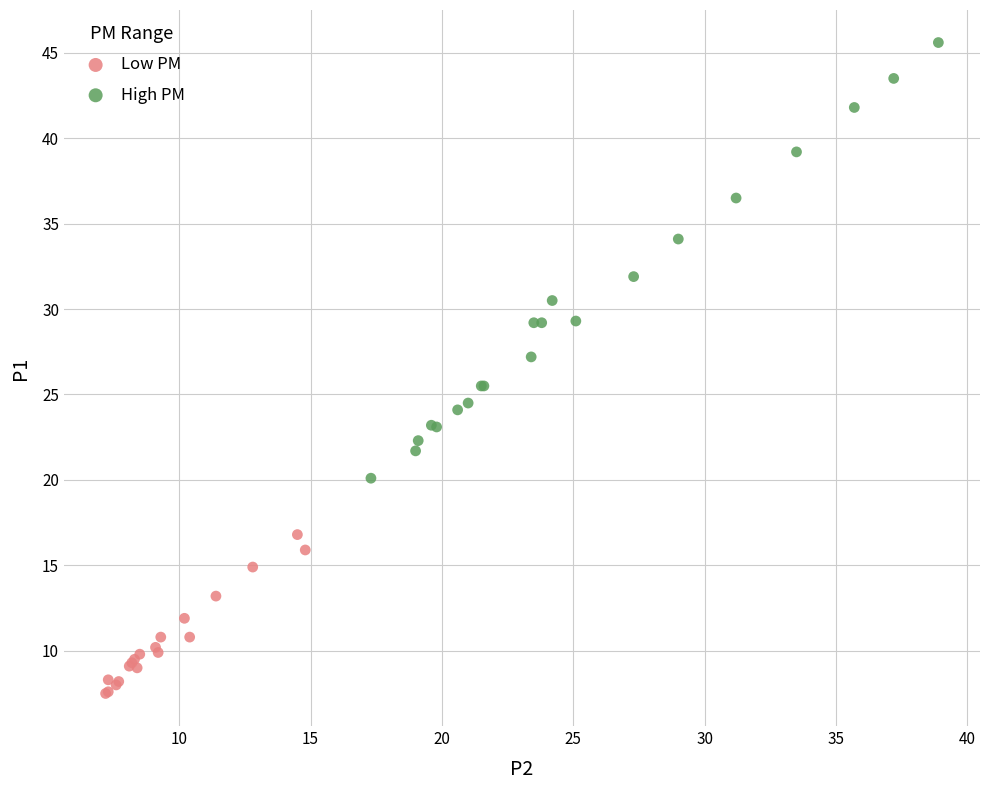

What are all the series names shown in the legend?

Low PM, High PM